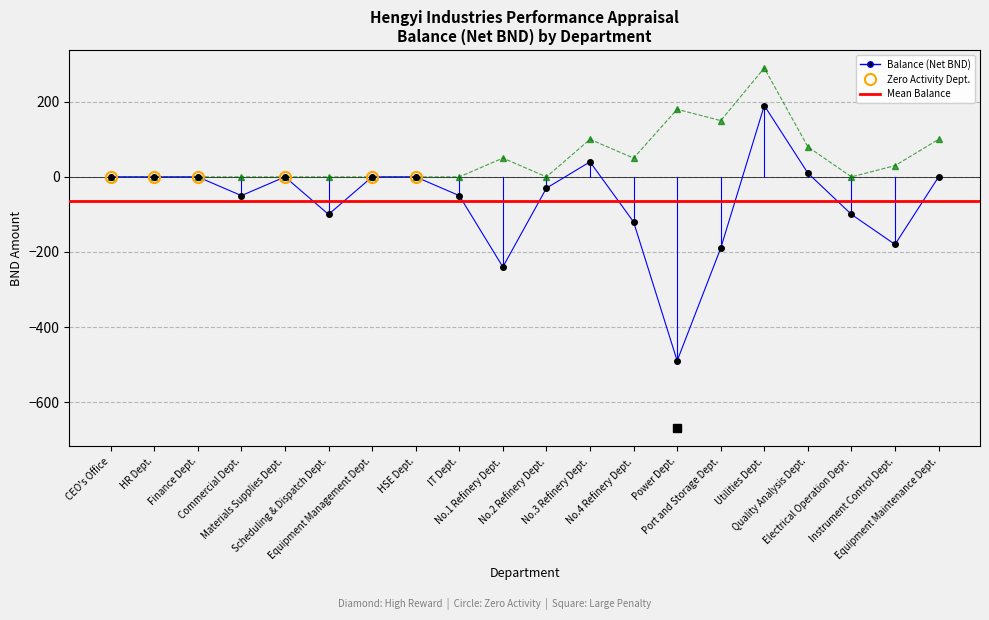

Where is the first local maximum for balance?

Materials Supplies Dept.